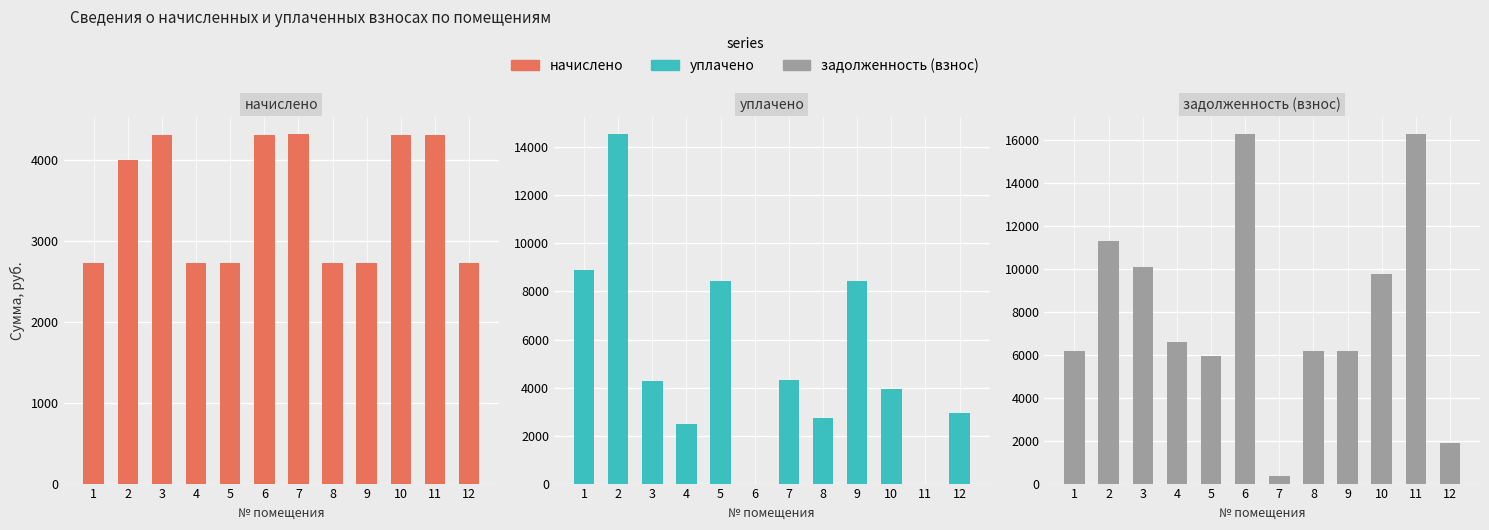

What is the total value across all series at 12?

7559.7